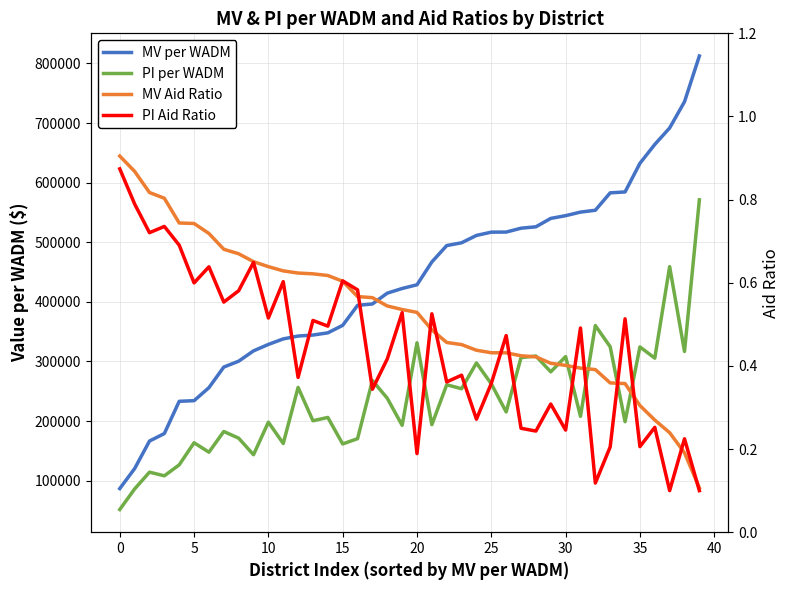

What is the minimum value for PI per WADM?

51462.0